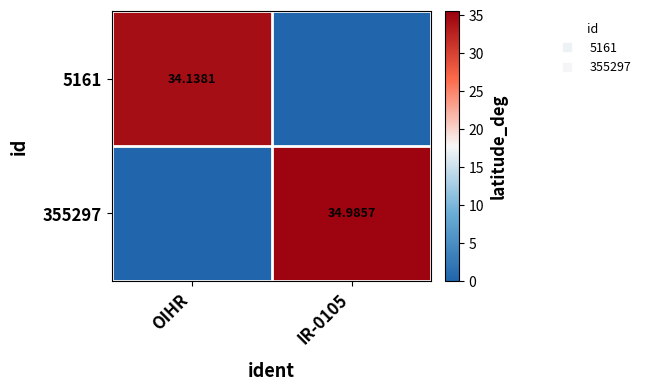

Between OIHR and IR-0105, which series saw the biggest shift?

355297